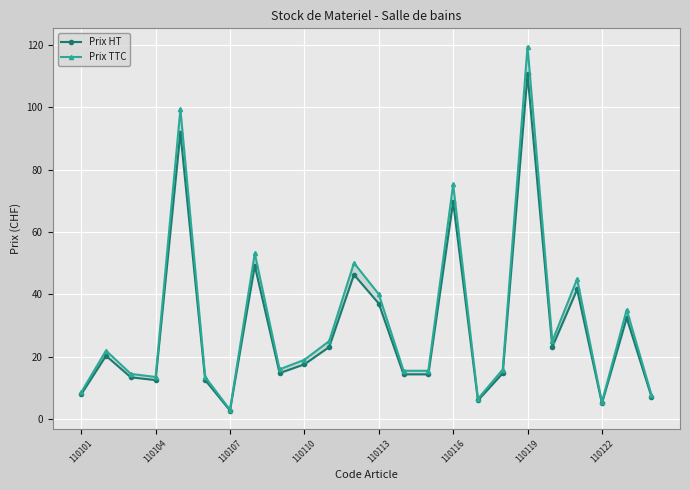

Rank the series by their maximum value, from lowest to highest.

Prix HT, Prix TTC